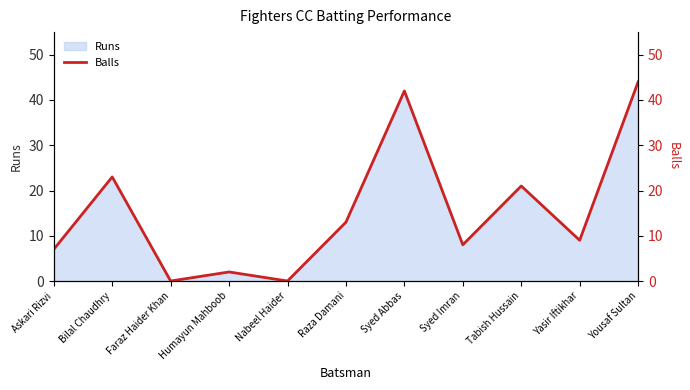

At which category does the data reach its first local valley?

Faraz Haider Khan